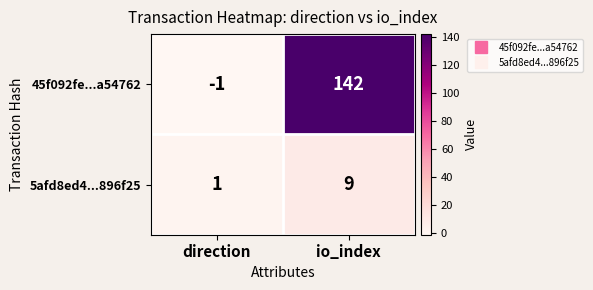

Is it true that 5afd8ed4...896f25 equals 1 at direction?

True